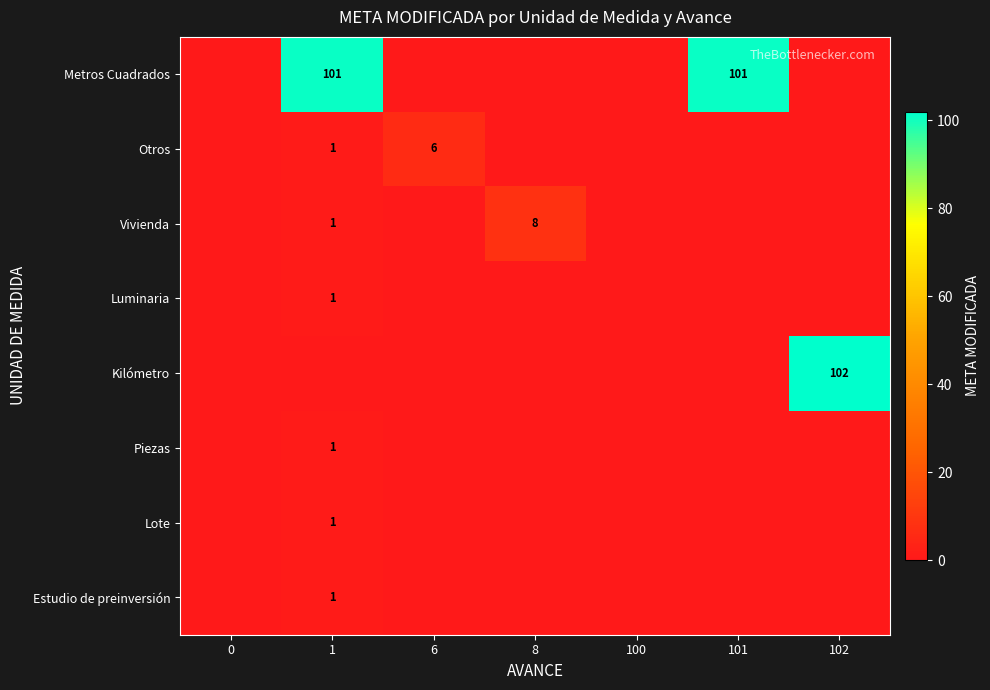

At which category does the chart reach its peak across all series?

102